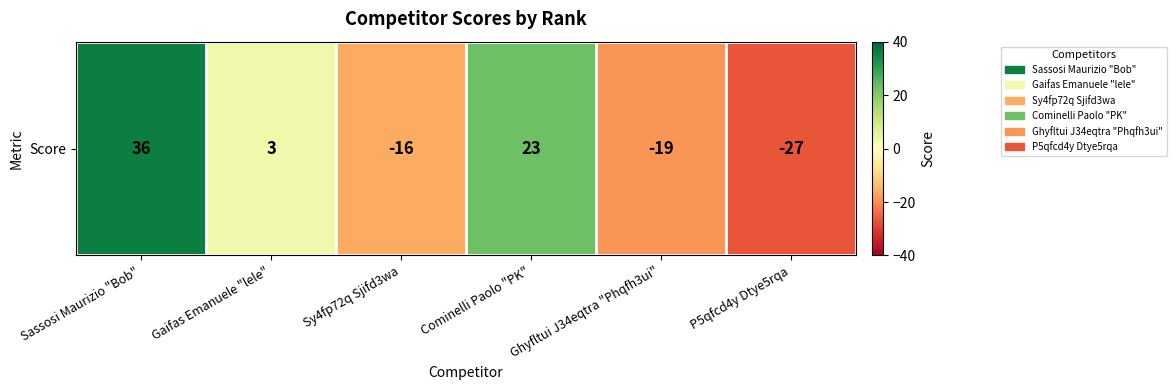

What is the difference between the values at Sassosi Maurizio "Bob" and Gaifas Emanuele "lele"?

33